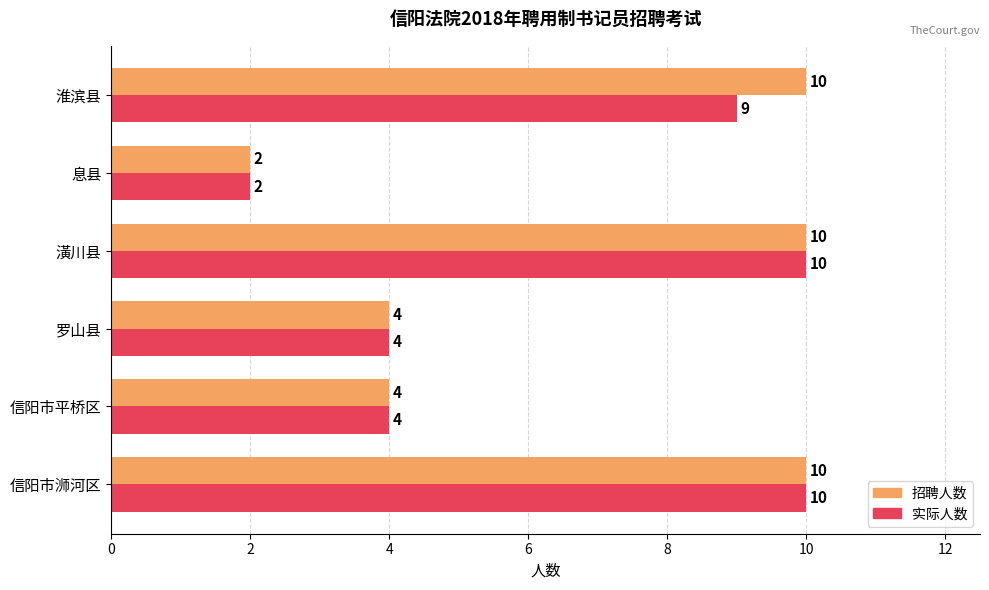

What is the difference between the maximum and second lowest values in the 实际人数 series?

6